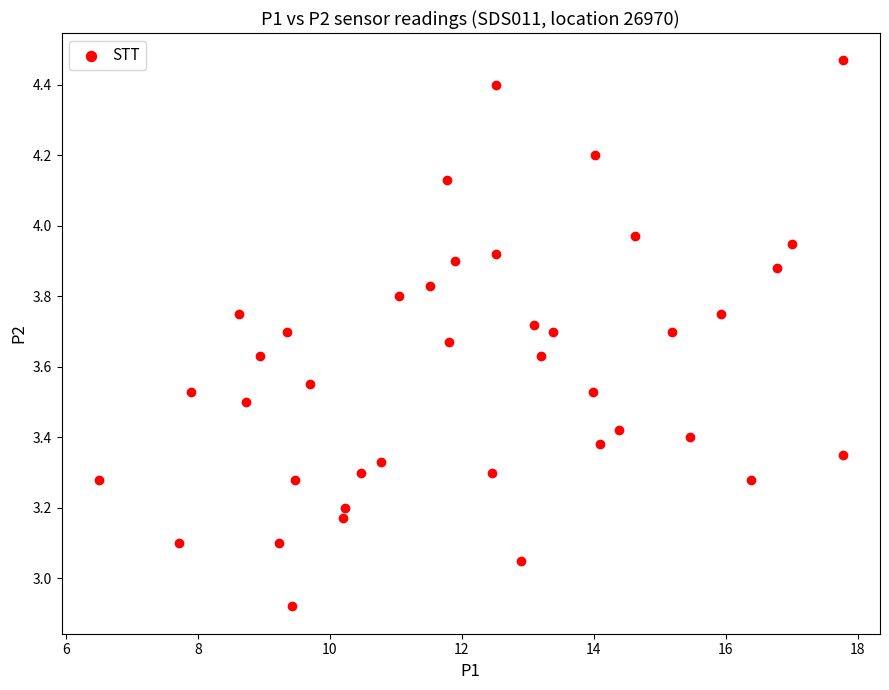

What is the range of X values (max minus min)?

11.3